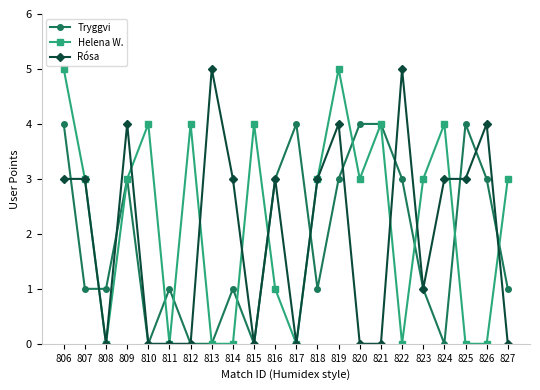

What is the sum of all Rósa values?

44